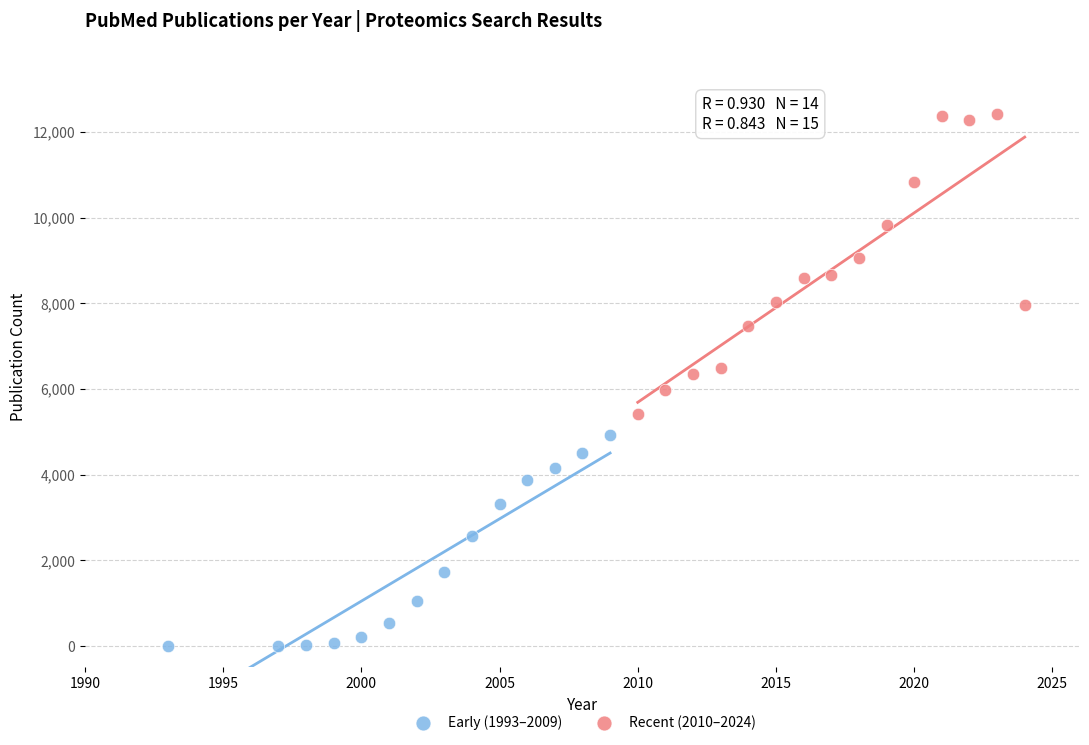

Which series has the widest spread of Y values?

Recent (2010–2024)